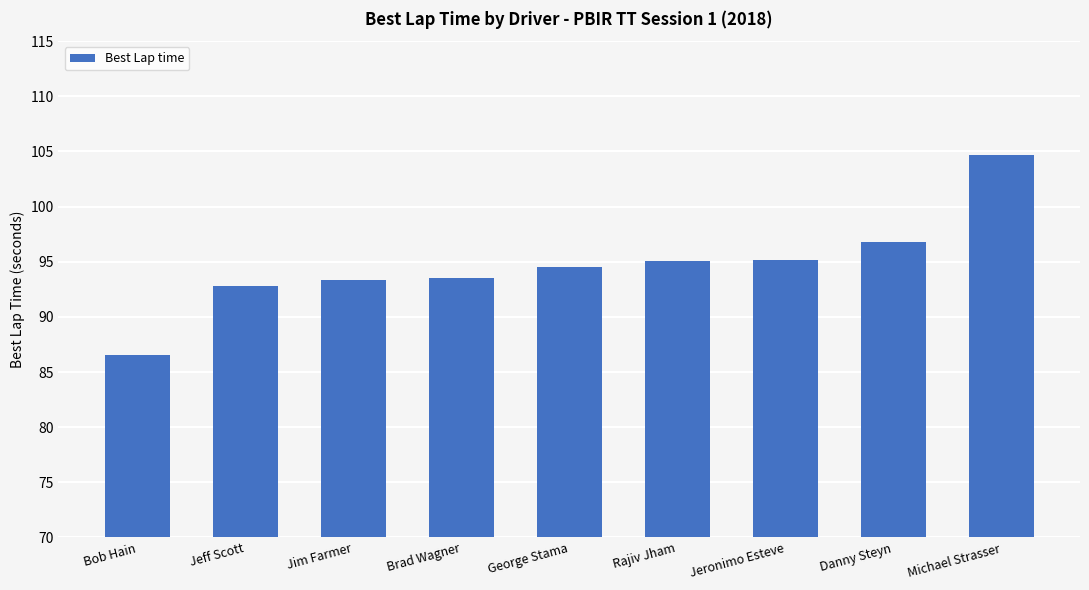

What value does the data have at Rajiv Jham?

95.0